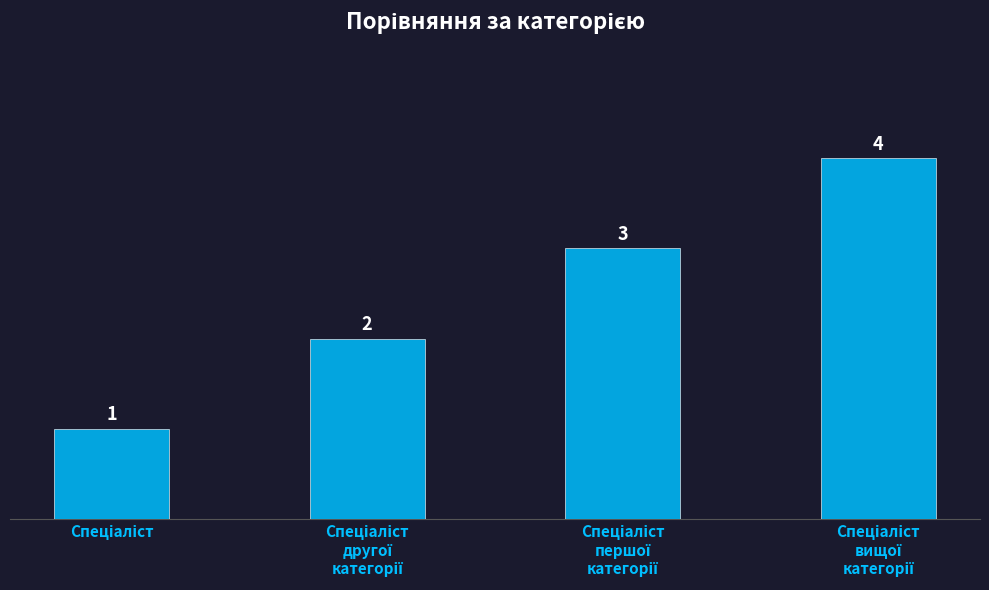

Reading left to right, list all the values displayed in this chart.

1	2	3	4